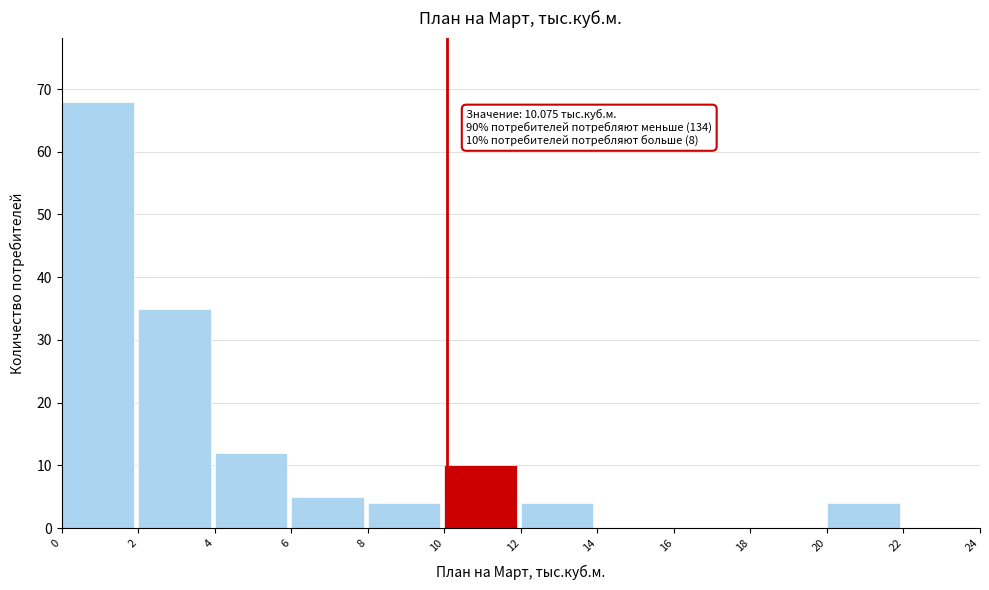

Over which range of the x-axis is the bar tallest?

0 to 2